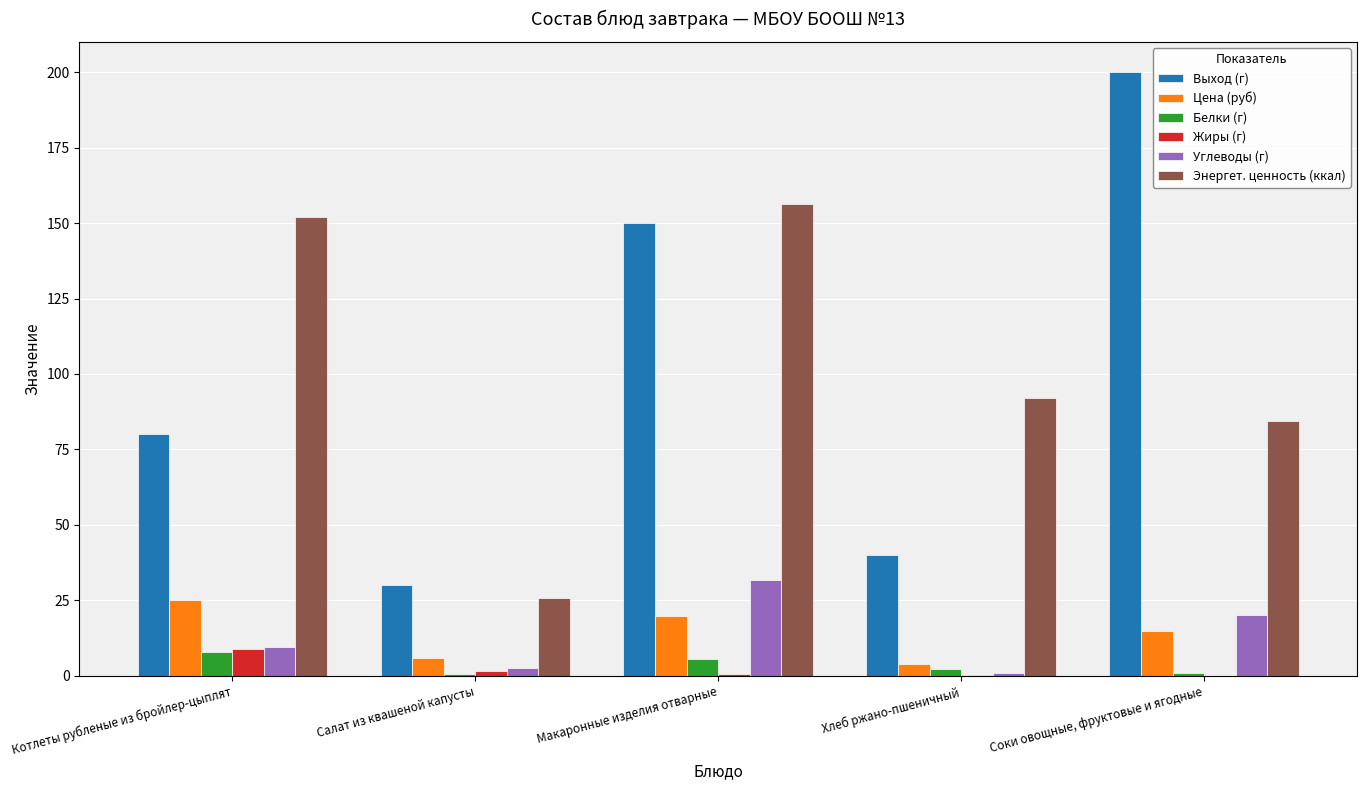

Is it true that Выход (г) equals 150.0 at Макаронные изделия отварные?

True